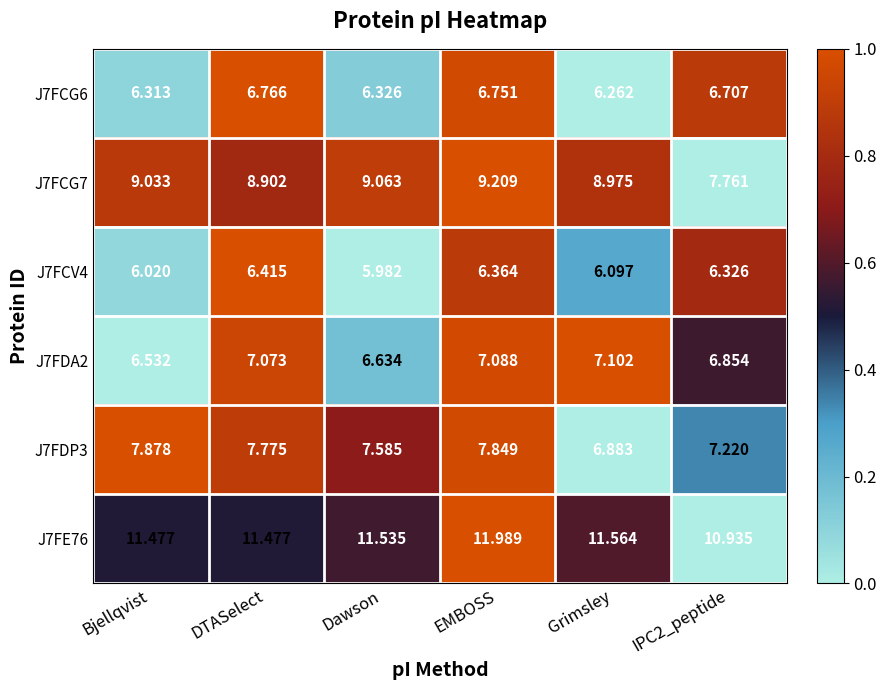

Is the value of J7FCG7 at Grimsley greater than the value of J7FDA2 at Dawson?

Yes